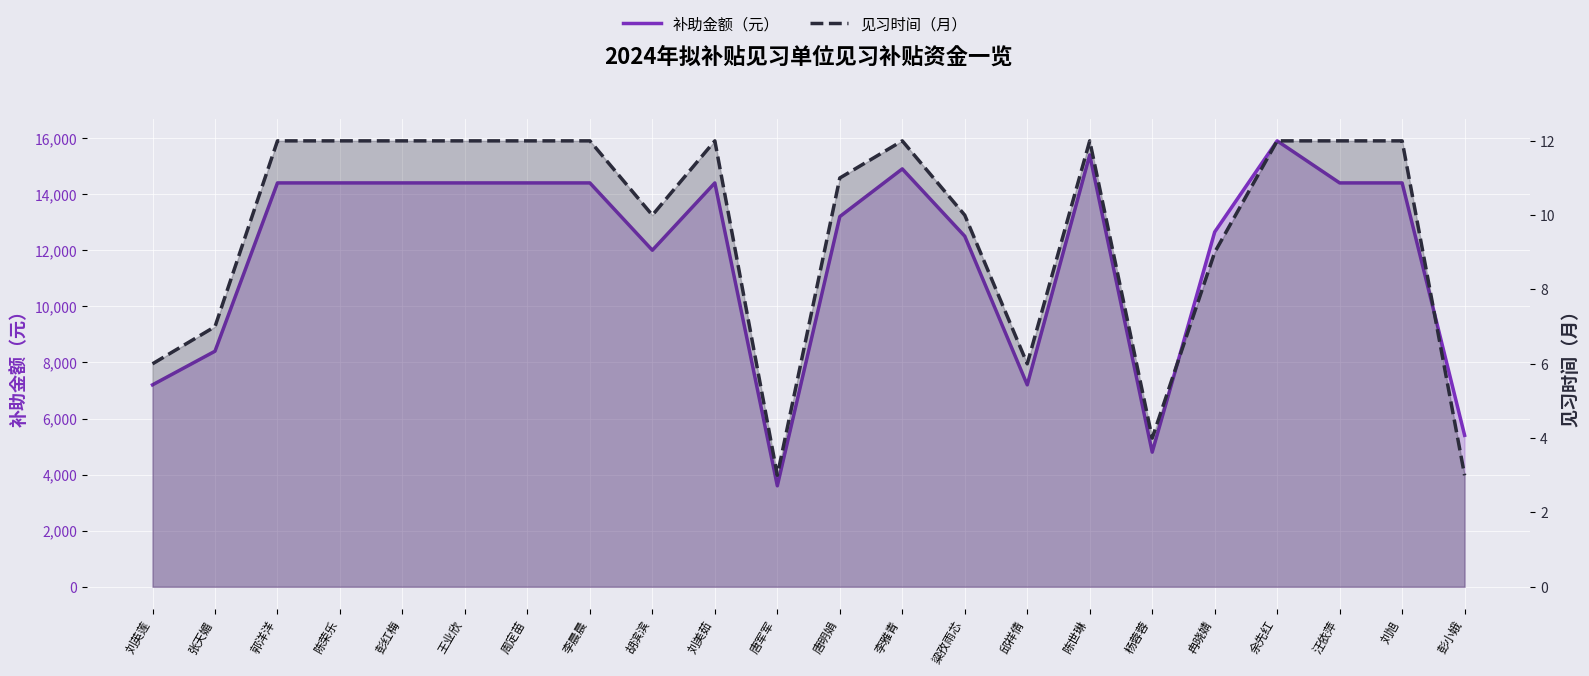

How many lines are shown in the chart?

2